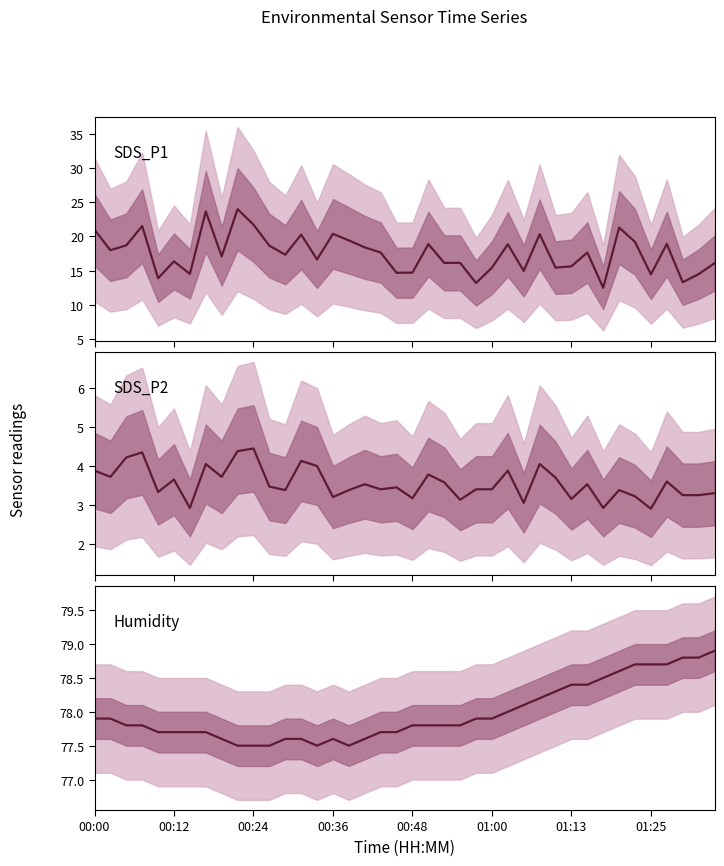

The value of SDS_P1 at 24 is 13.2. True or false?

True